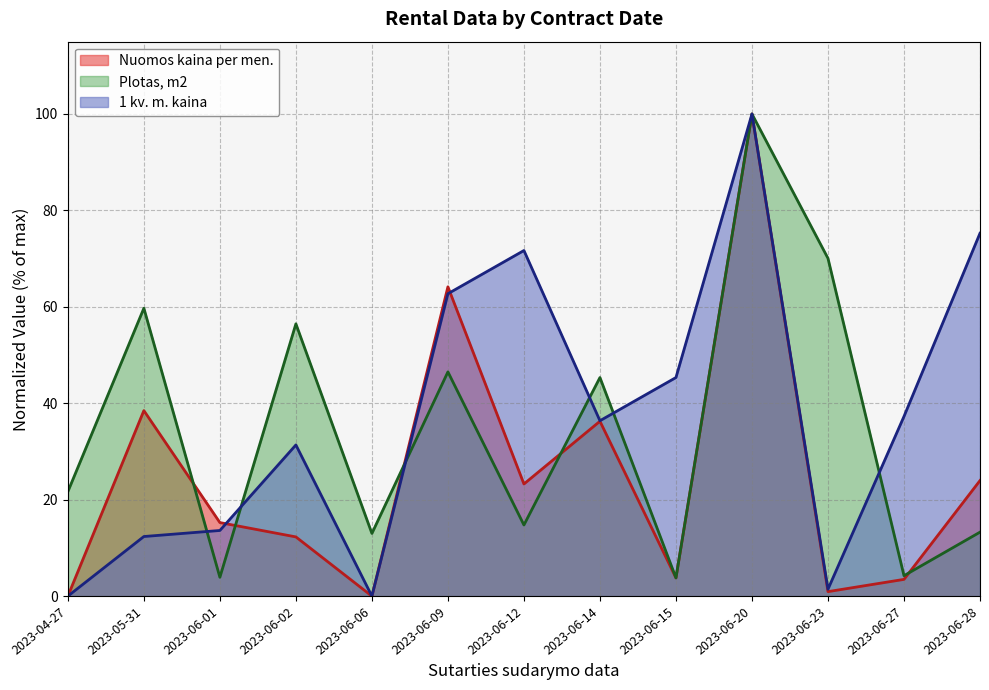

What is the label of the 9th point from the left?

2023-06-15